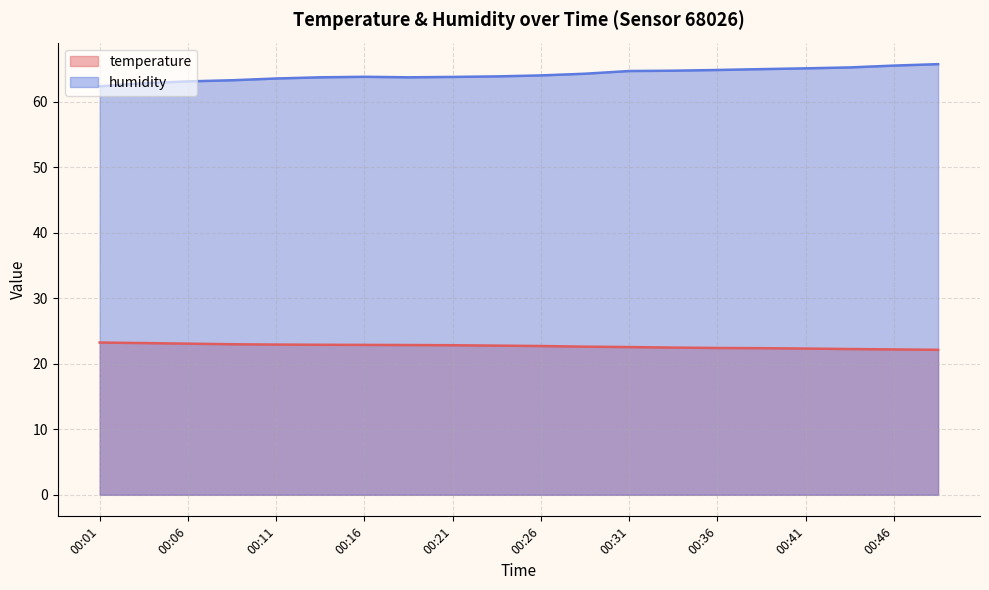

What is the difference between the second highest and second lowest values in the temperature series?

1.0